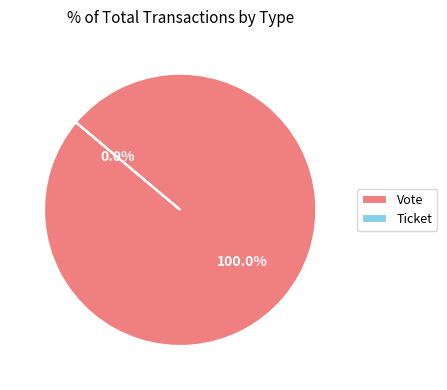

To the nearest percent, what percentage of the pie is Vote?

100%